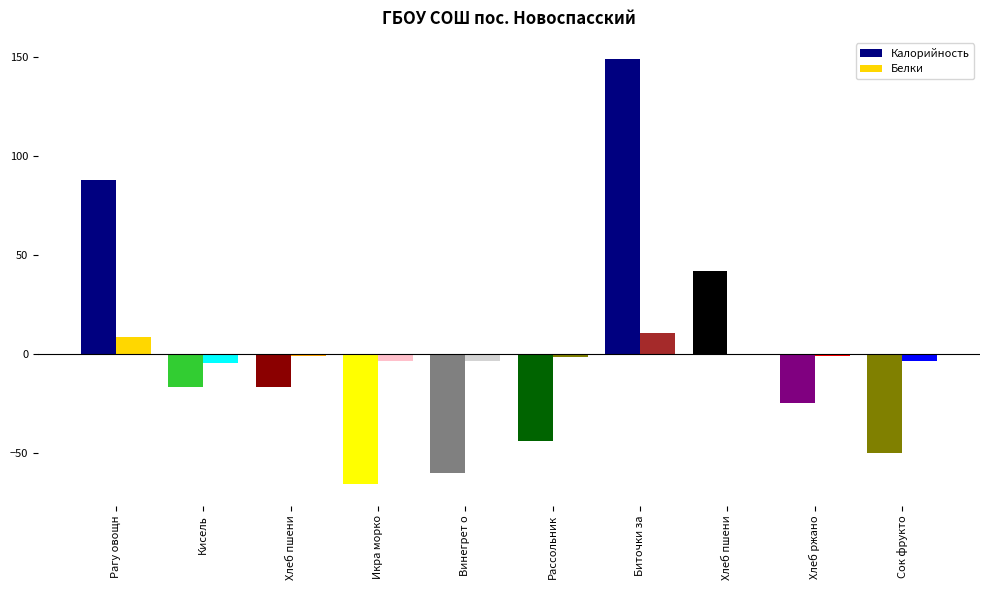

Rank the series at Рагу овощн from lowest to highest value.

Белки, Калорийность